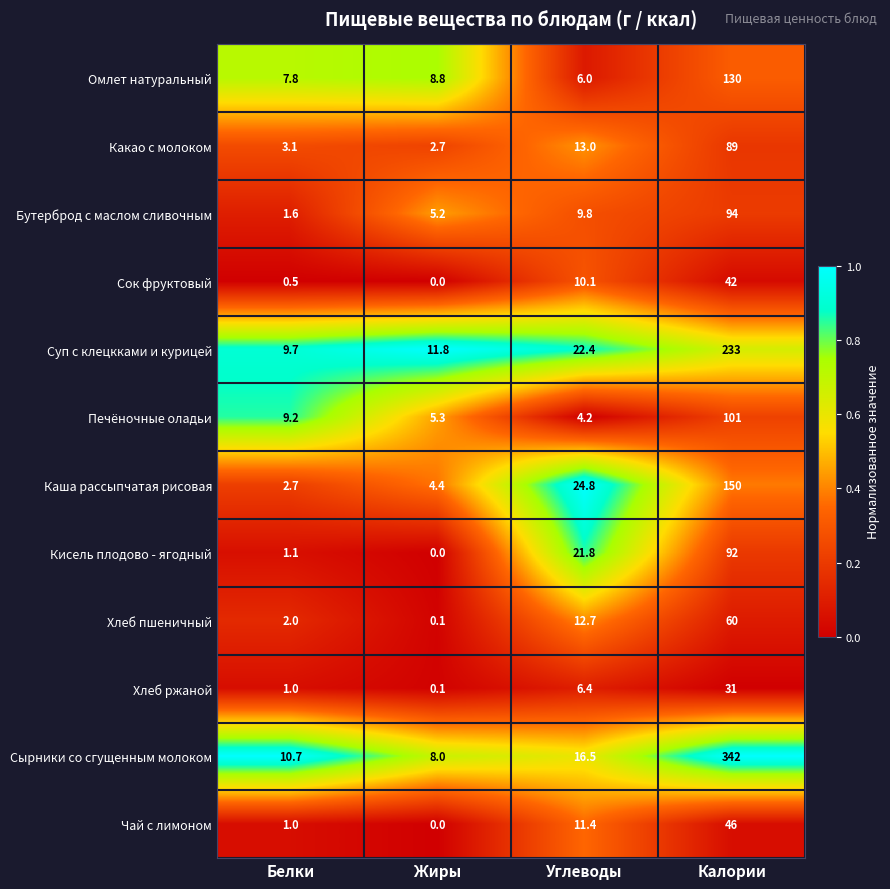

Which series has the widest spread of values?

Сырники со сгущенным молоком